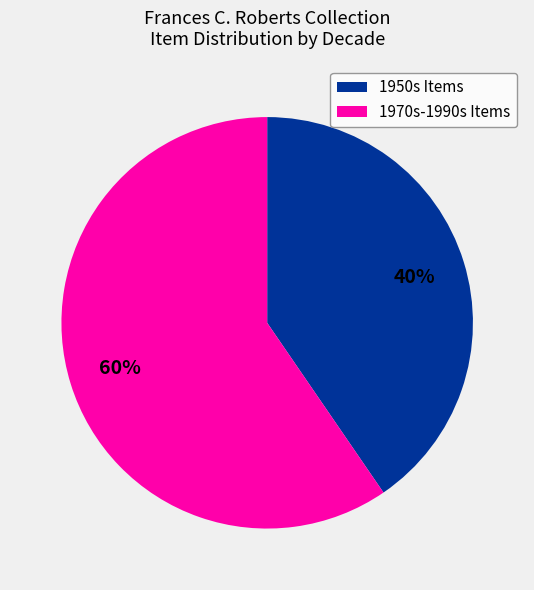

Is there a majority slice in this chart?

Yes